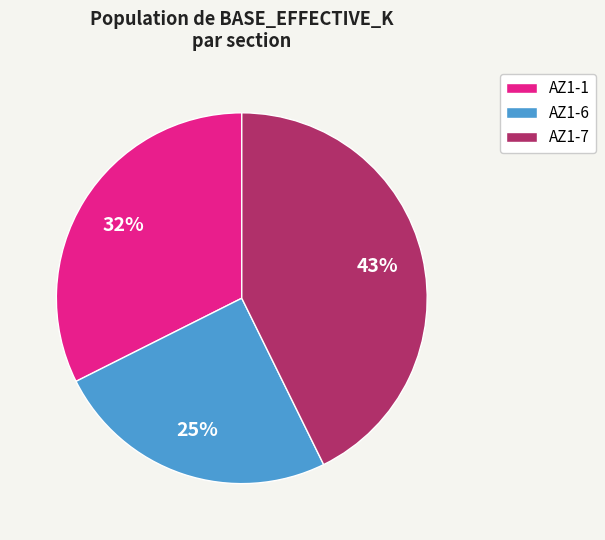

To the nearest percent, what percentage of the pie is AZ1-1?

32%